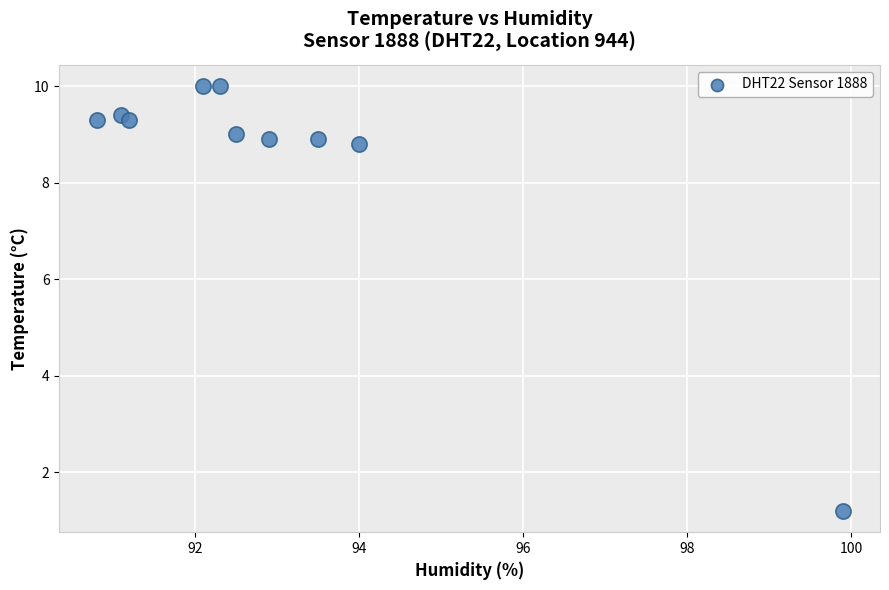

What is the average X value?

93.0